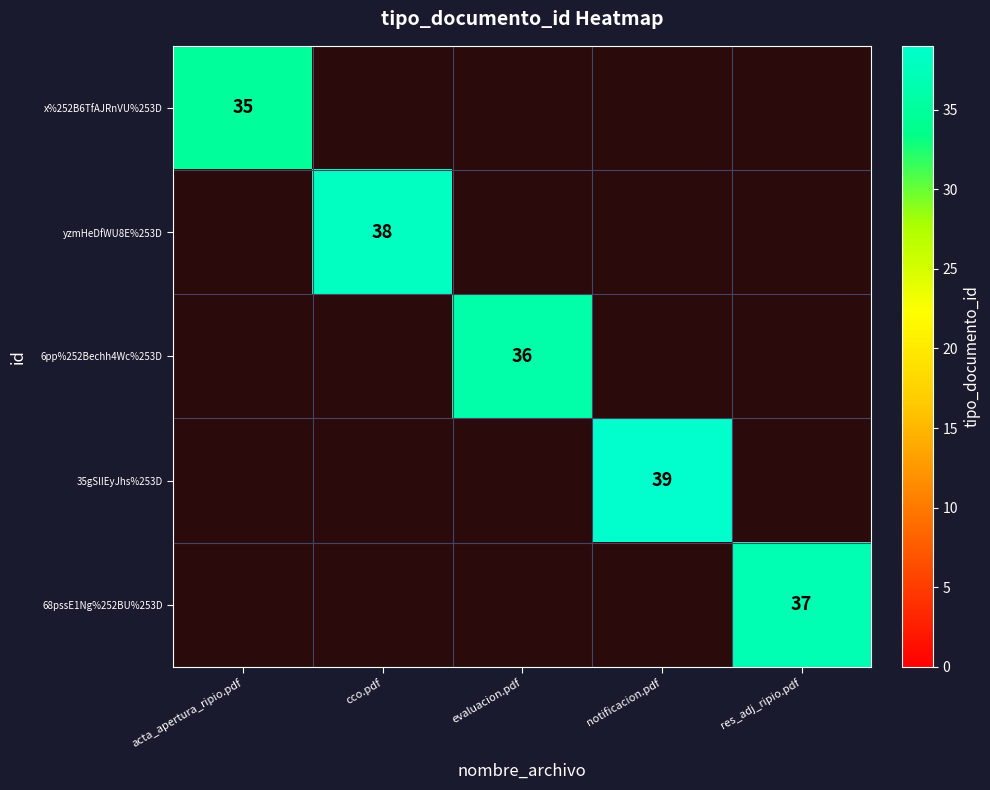

The 68pssE1Ng%252BU%253D series shows 12 at res_adj_ripio.pdf. True or false?

False